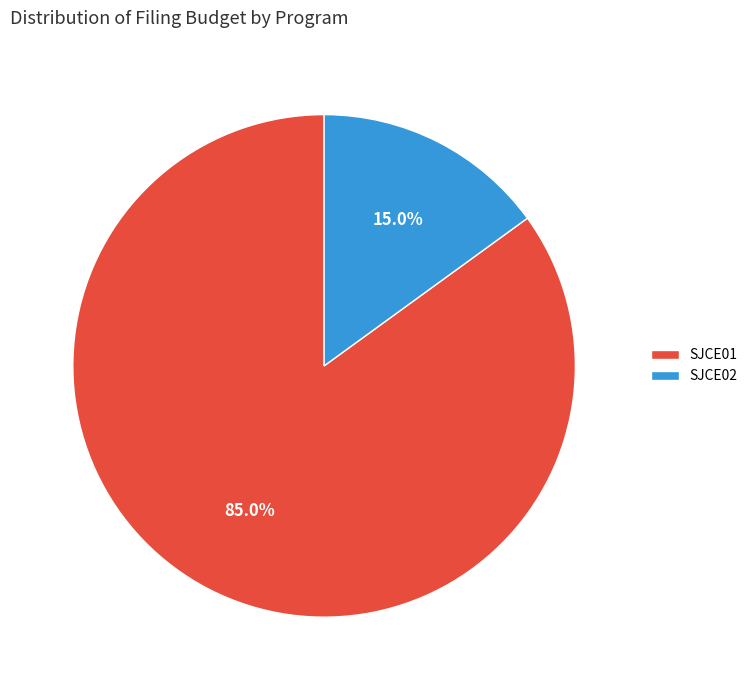

Count the number of slices in the pie.

2